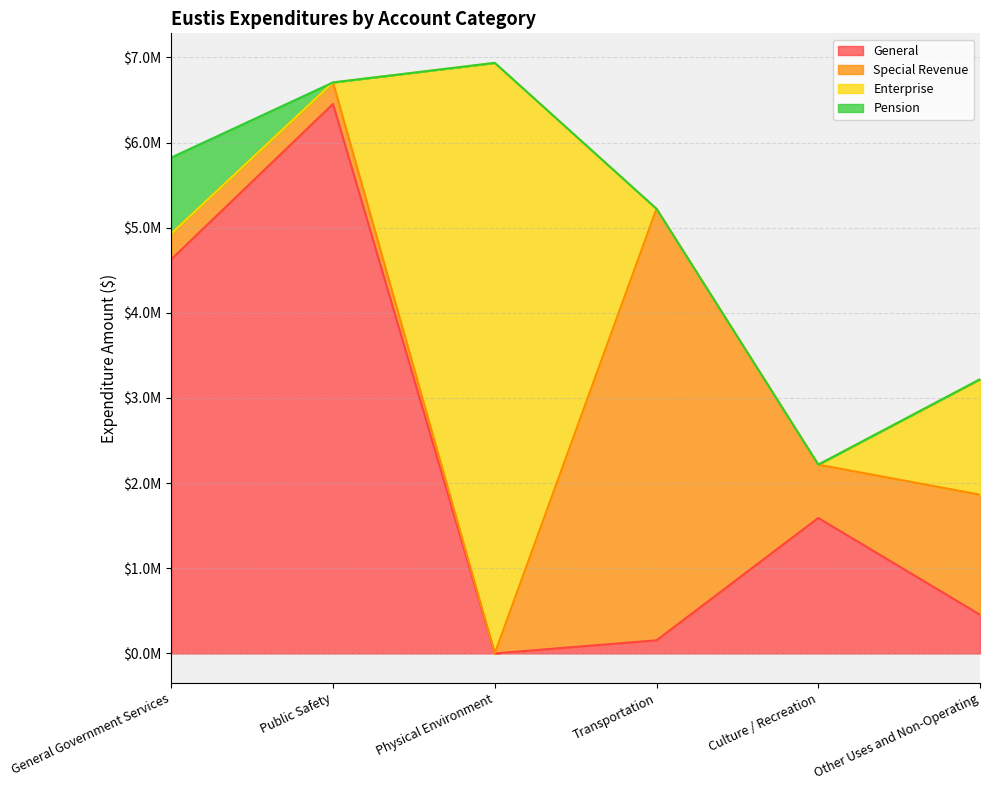

Does the chart display data point markers on the line(s)?

No